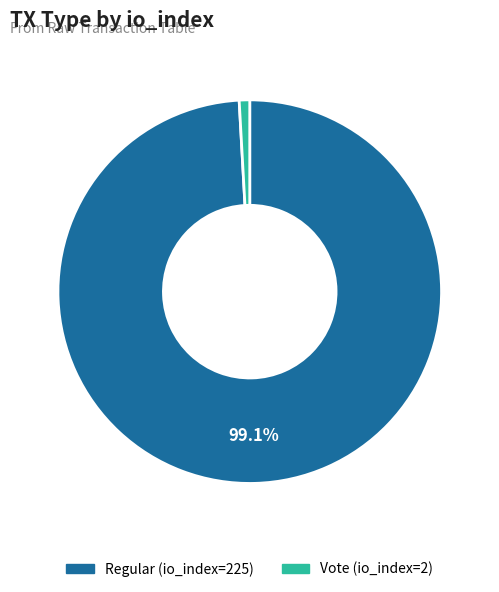

Between Vote (io_index=2) and Regular (io_index=225), which is larger?

Regular (io_index=225)